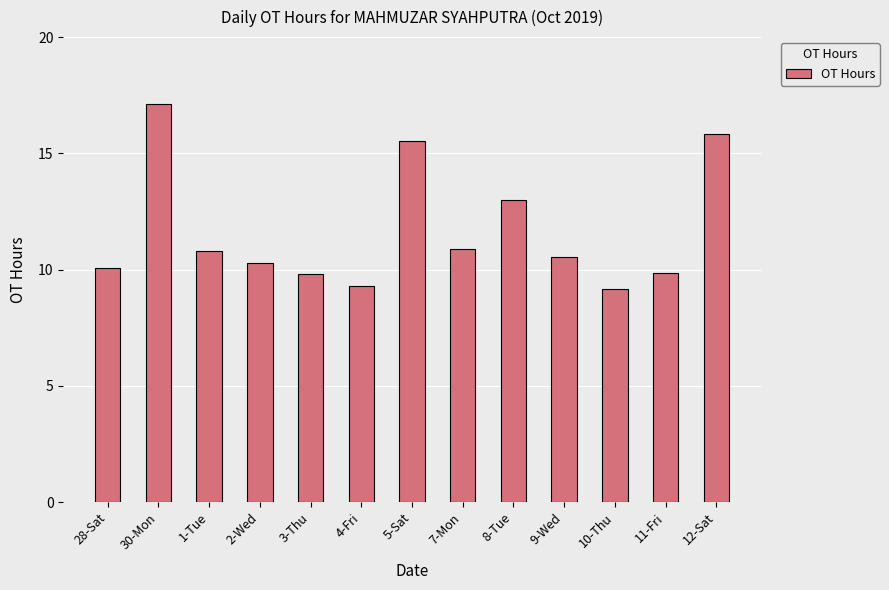

Is it true that the value at 5-Sat is 15.6?

True